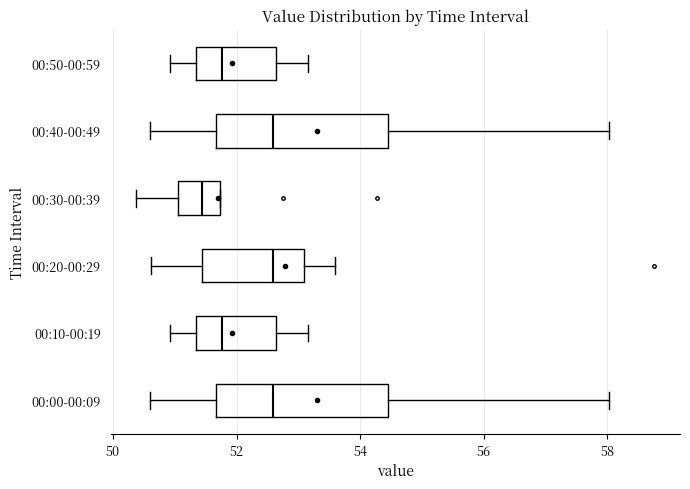

Where is the right edge of the box for 00:20-00:29 on the x-axis? The values are not printed on the chart, so give them approximately, as read against the axis.

53.2